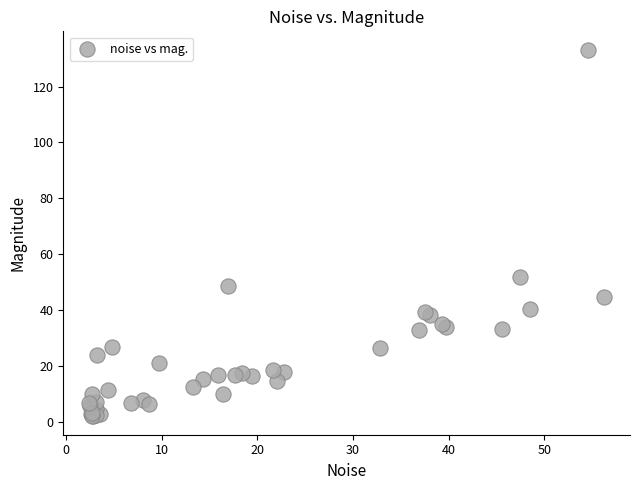

What Y value in the scatter plot is closest to 67?

51.6